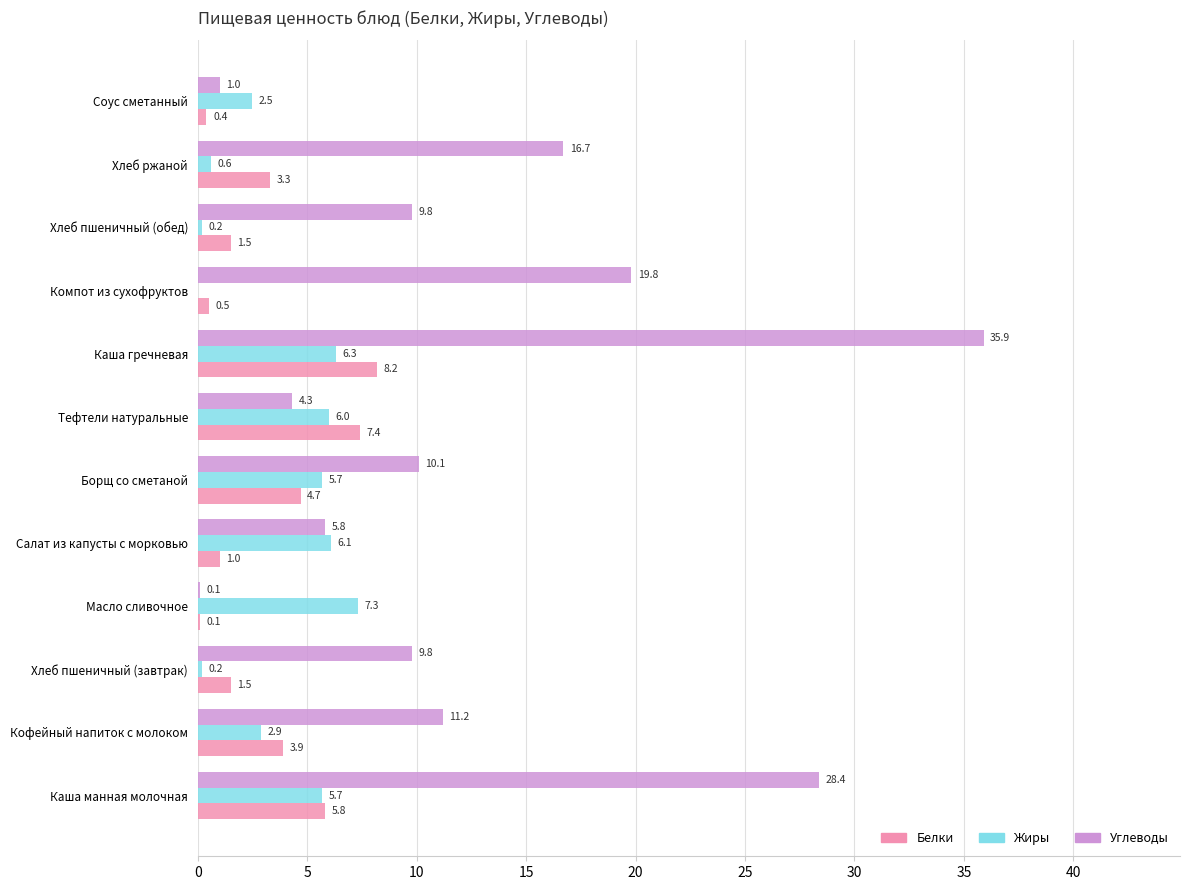

What is the highest value of the Белки series?

8.2